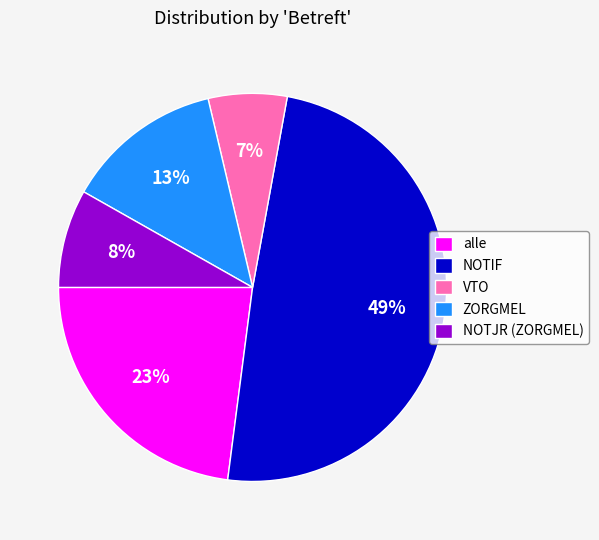

Is it true that alle is 29% of the pie?

False